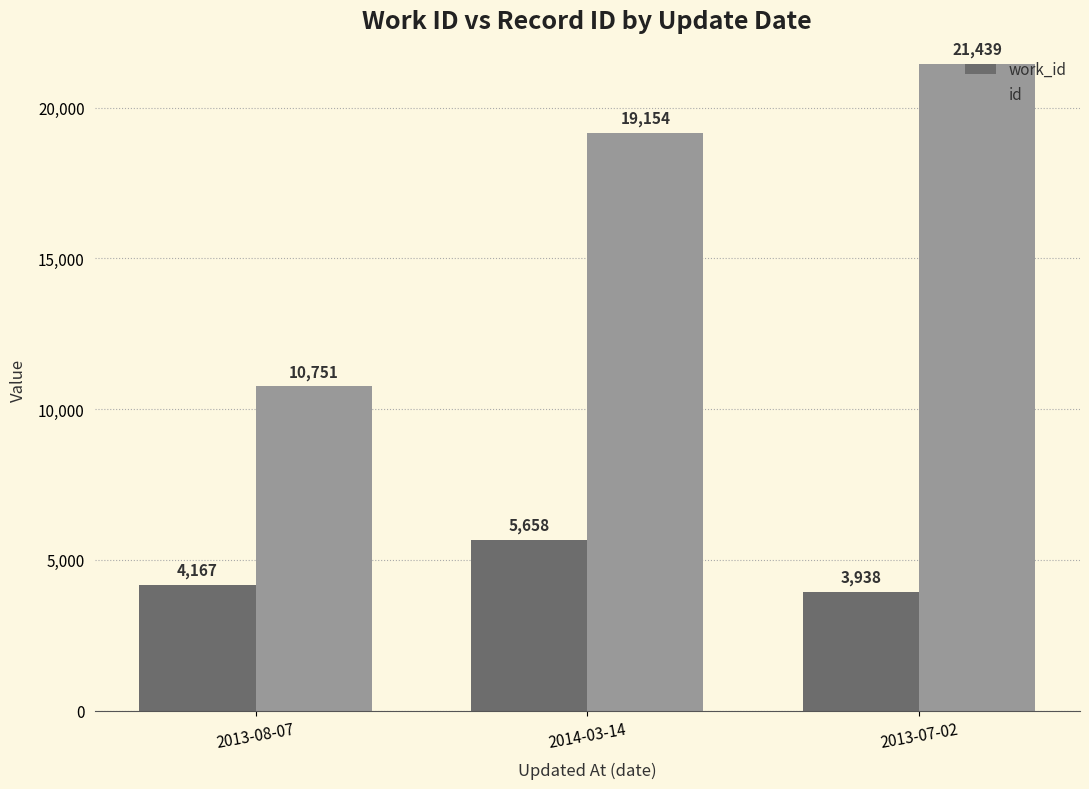

What is the value of the id bar at the 2nd from the left?

19154